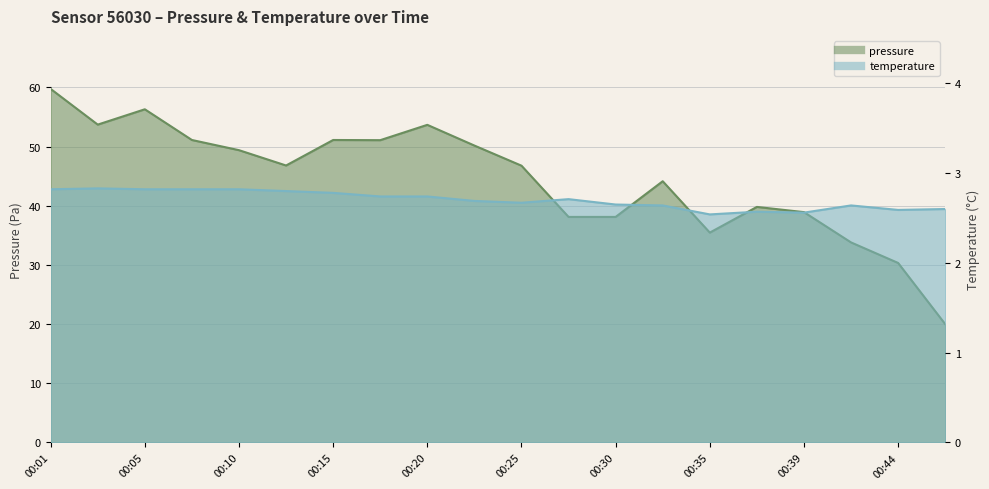

What is the approximate value of pressure at 00:20?

53.7